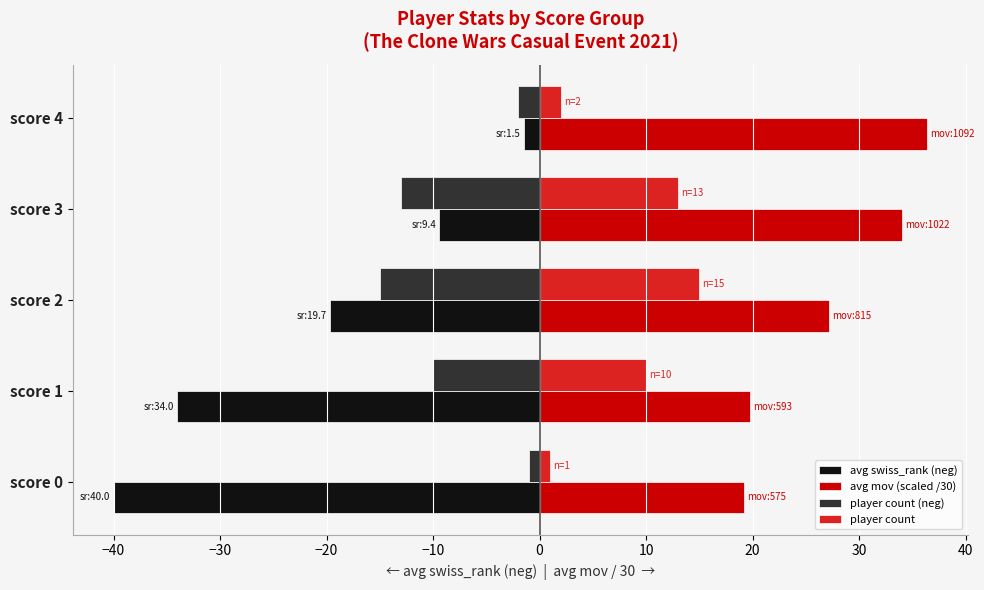

Which category has the highest value in the player count series?

score 2